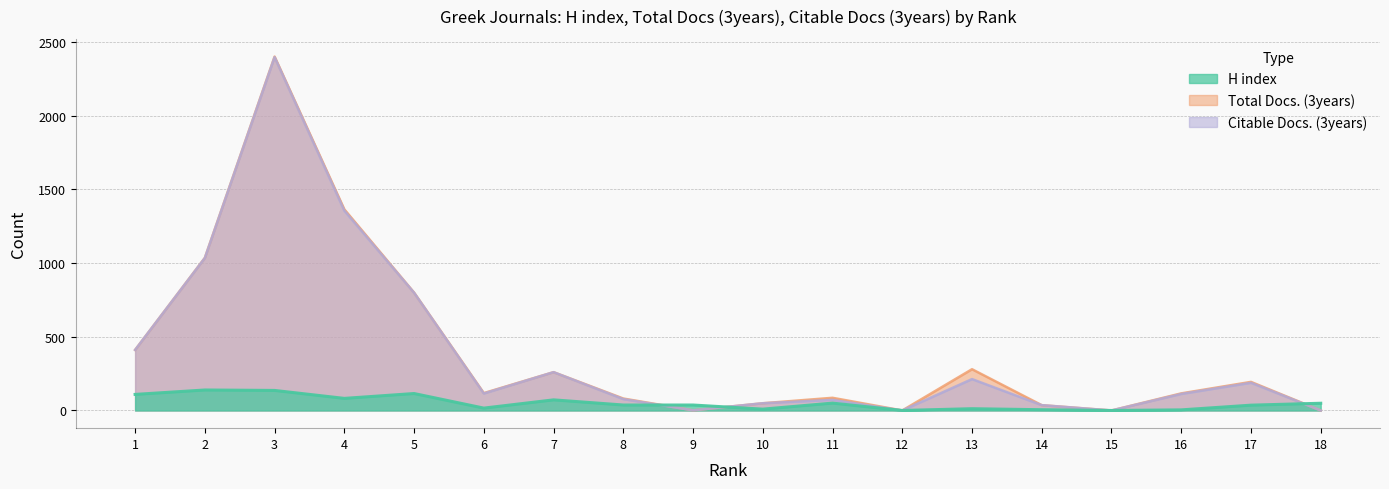

What is the highest value of the Citable Docs. (3years) series?

2398